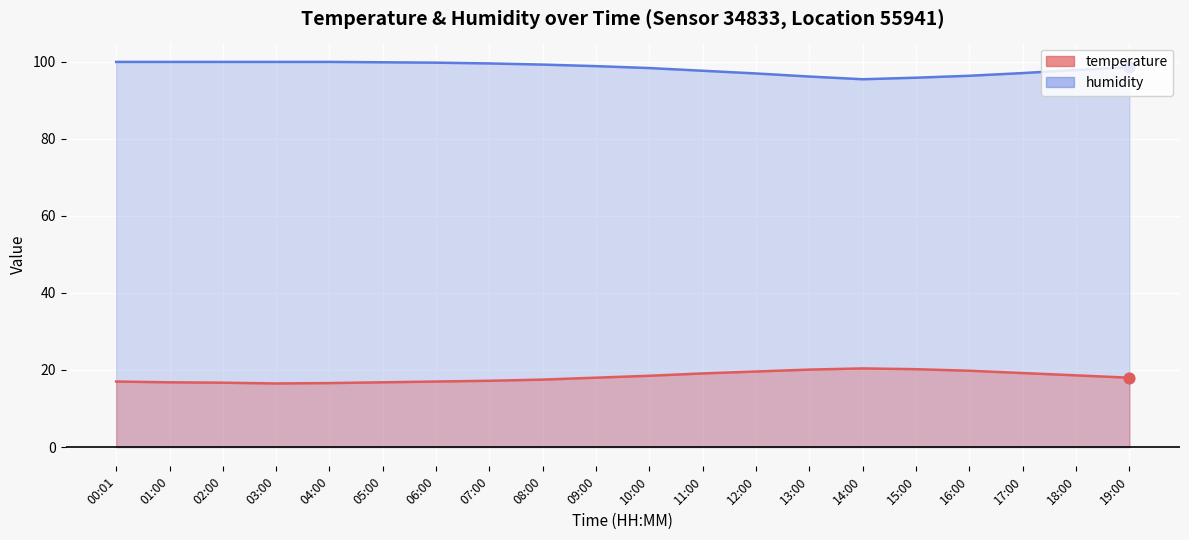

Which series has the largest total across all categories?

humidity